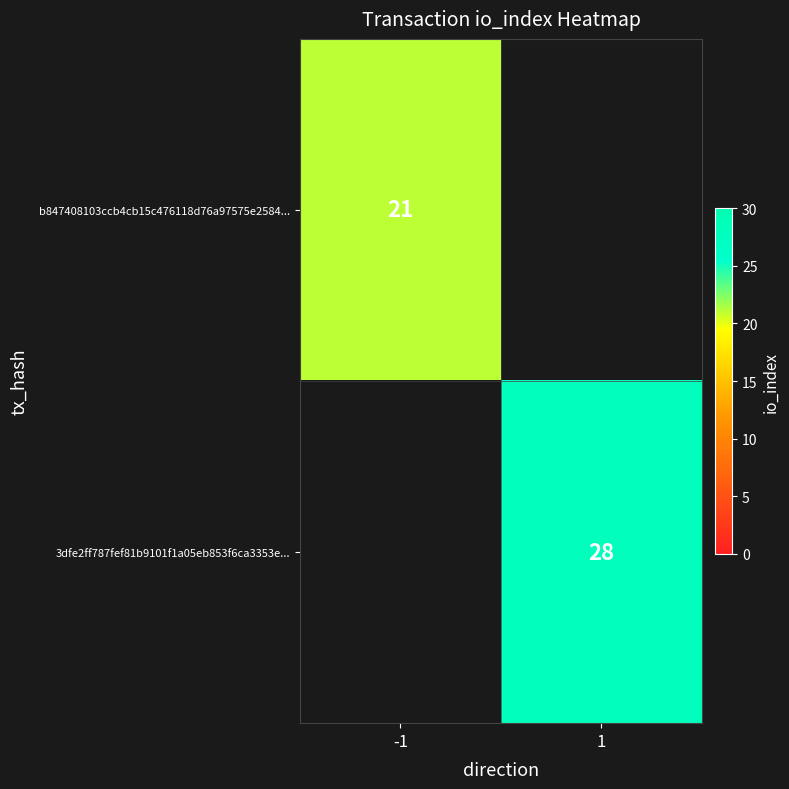

True or false: b847408103ccb4cb15c476118d76a97575e2584... has a value of 21 at -1.

True